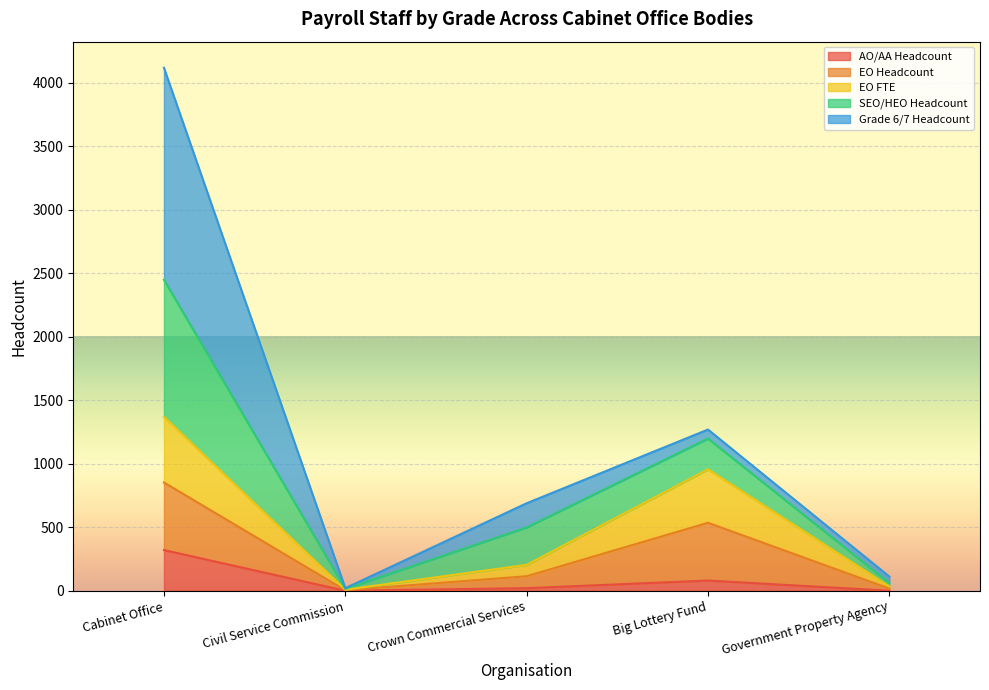

At which label does AO/AA Headcount reach its peak?

Cabinet Office